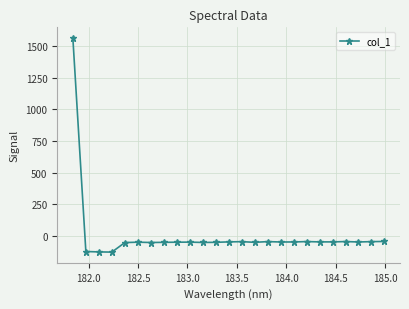

What is the difference between the second highest and minimum values?

84.4